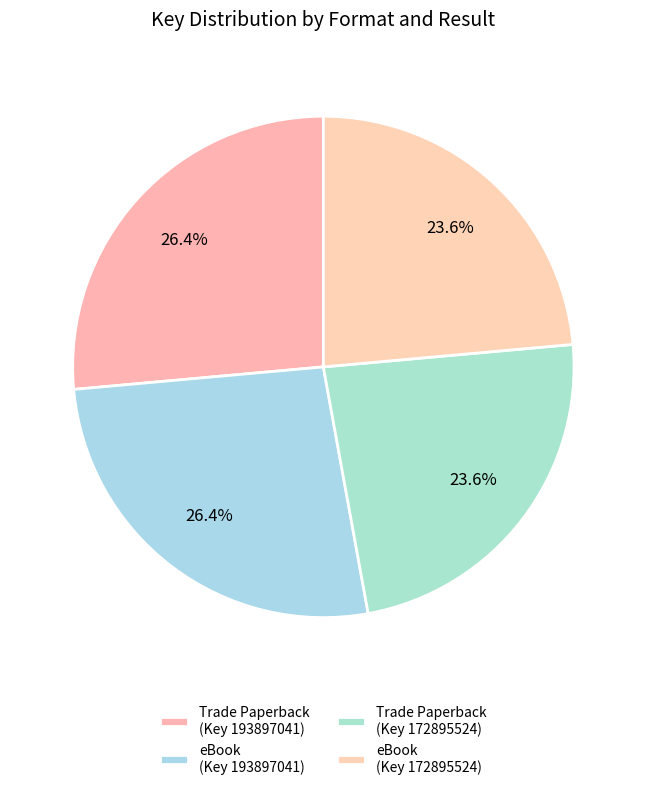

How many segments does this pie chart have?

4